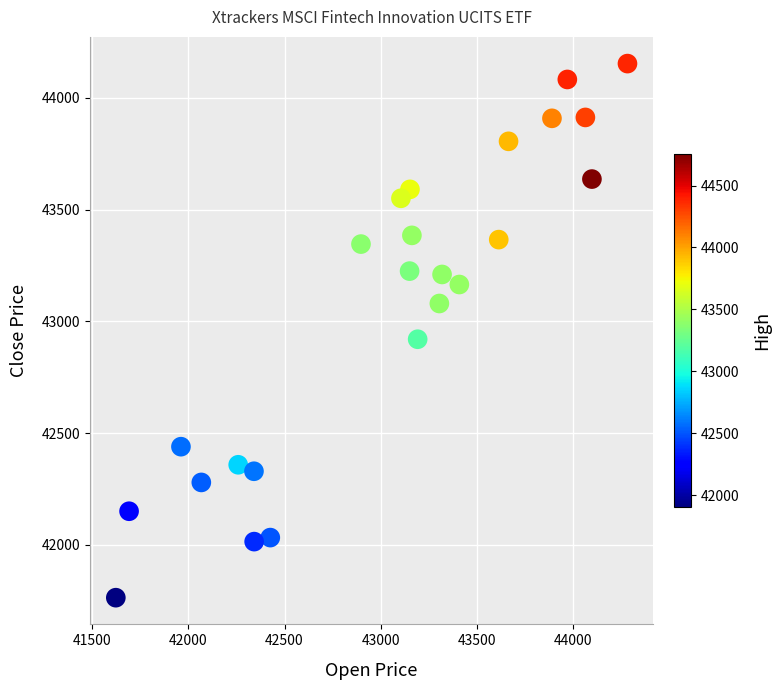

What Y value in the scatter plot is closest to 42958?

42920